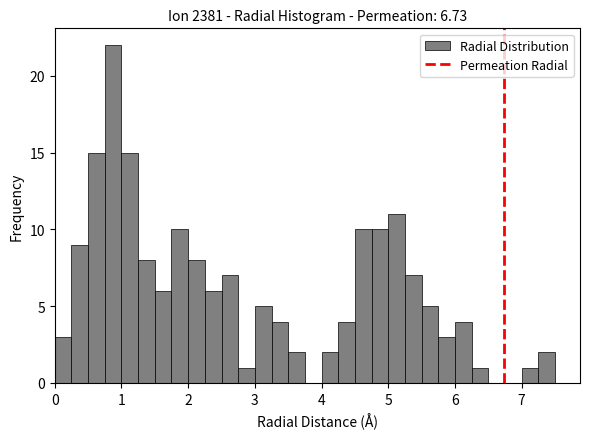

Around what value on the x-axis is the tallest bar? Give the approximate position of its centre, as read against the axis.

0.9